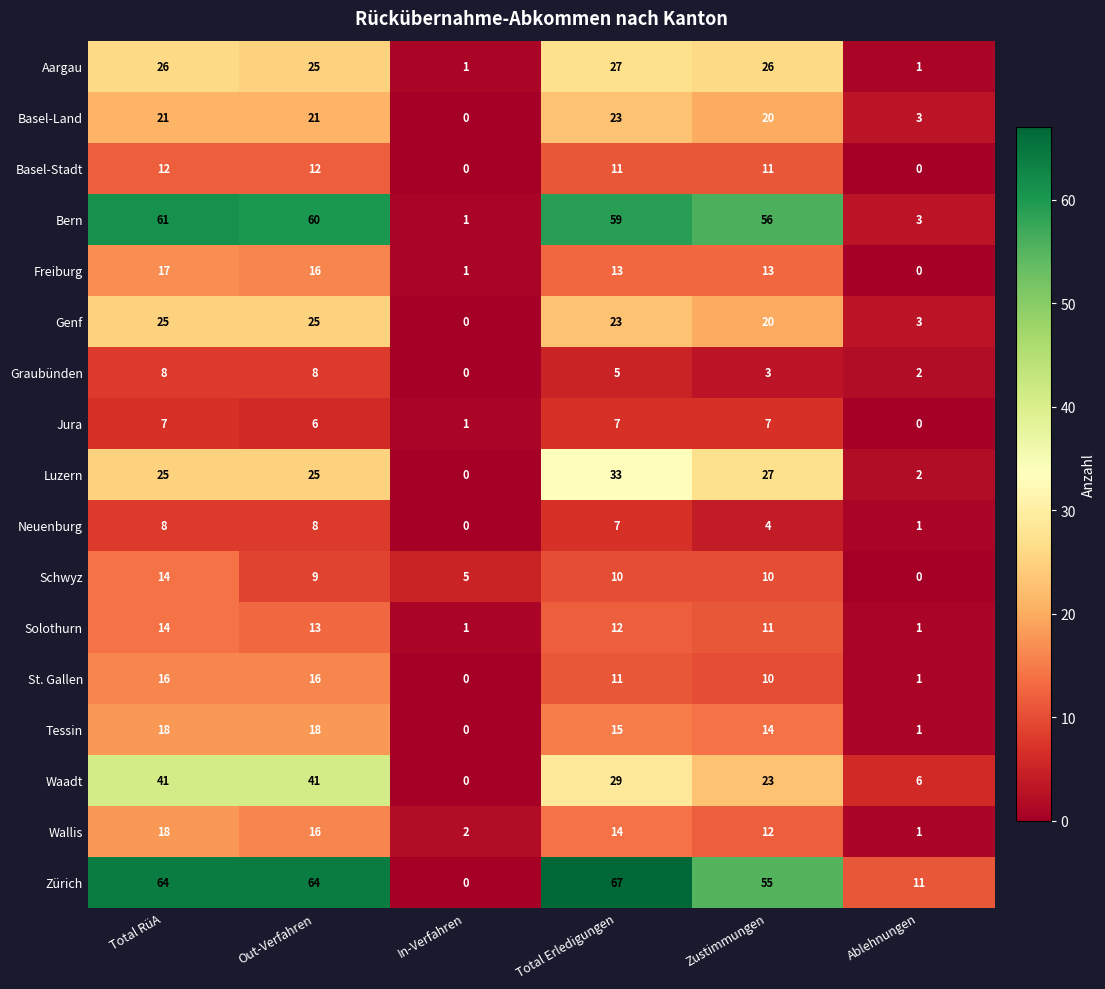

What is the difference between the maximum and minimum values in the Graubünden series?

8